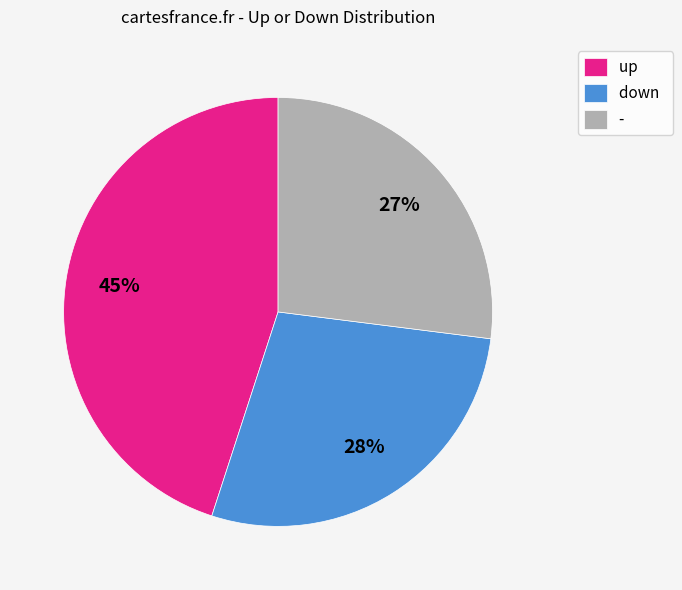

To the nearest percent, what is the difference between the largest and smallest slice percentages?

18%